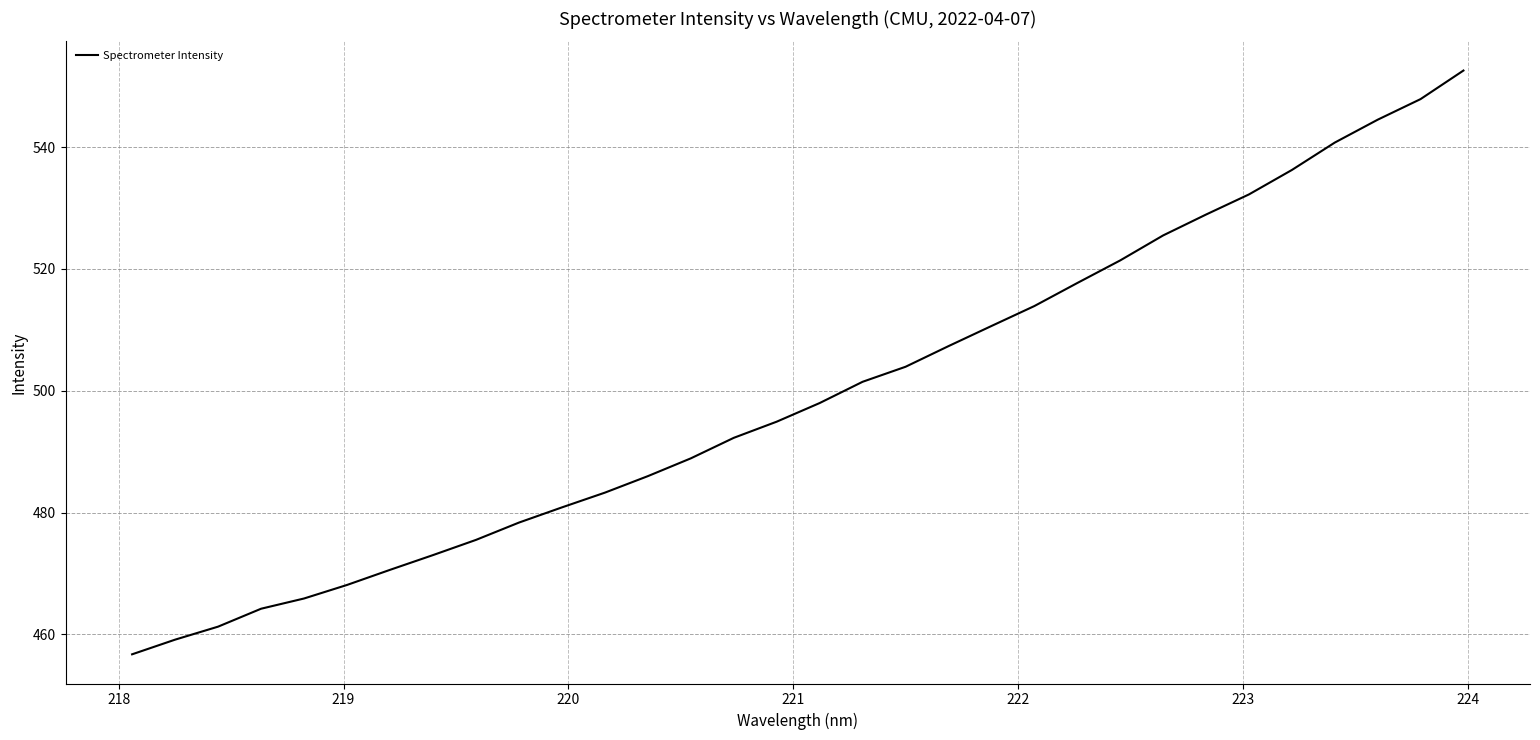

What is the maximum value shown in the chart?

552.6